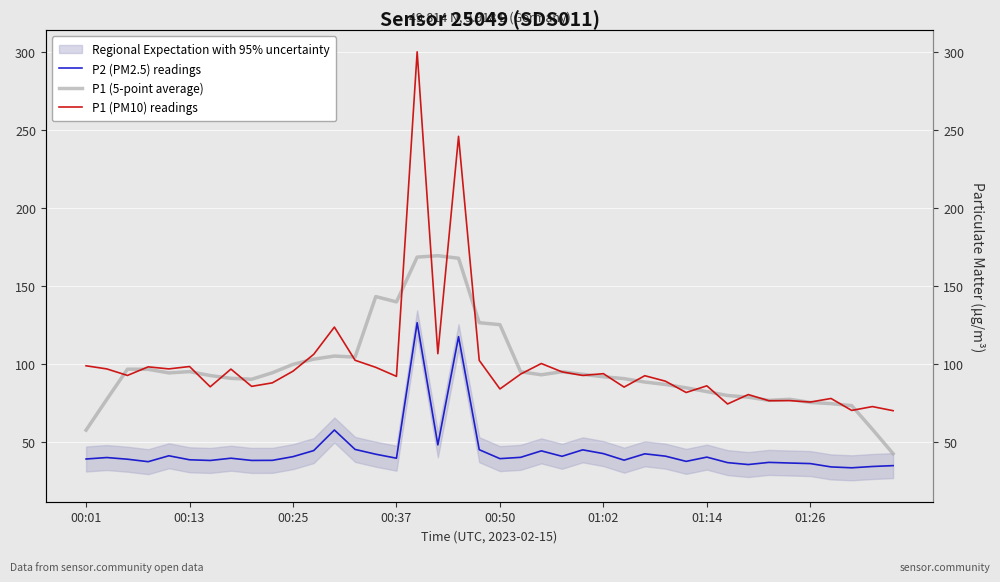

What are all the series names shown in the legend?

P2 (PM2.5) readings, P1 (5-point average), P1 (PM10) readings